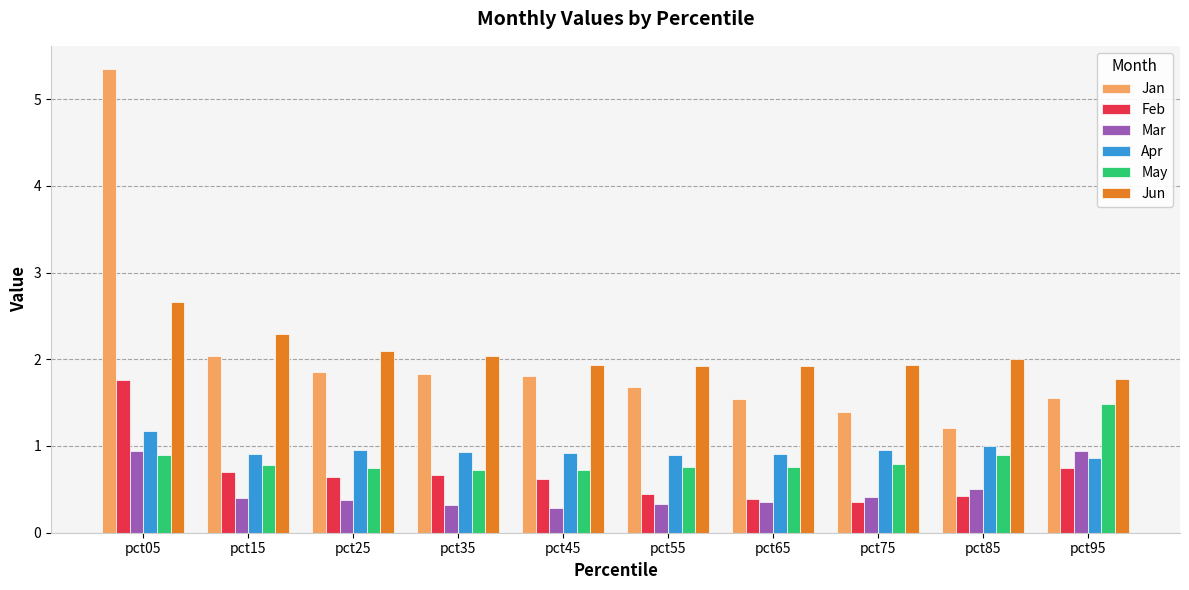

How many categories are shown in the chart?

10